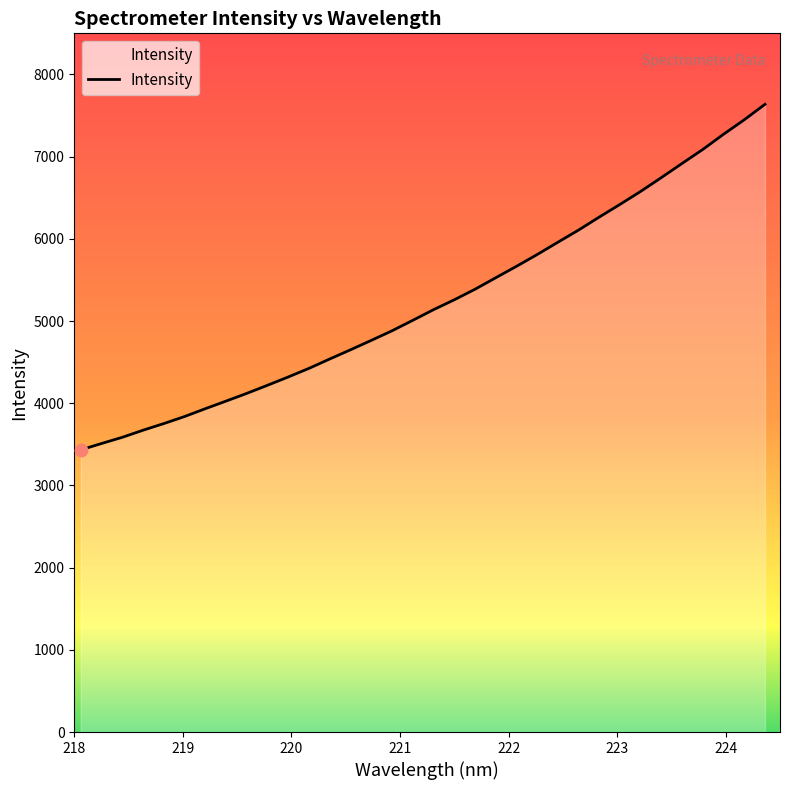

What is the greatest value displayed?

7636.5